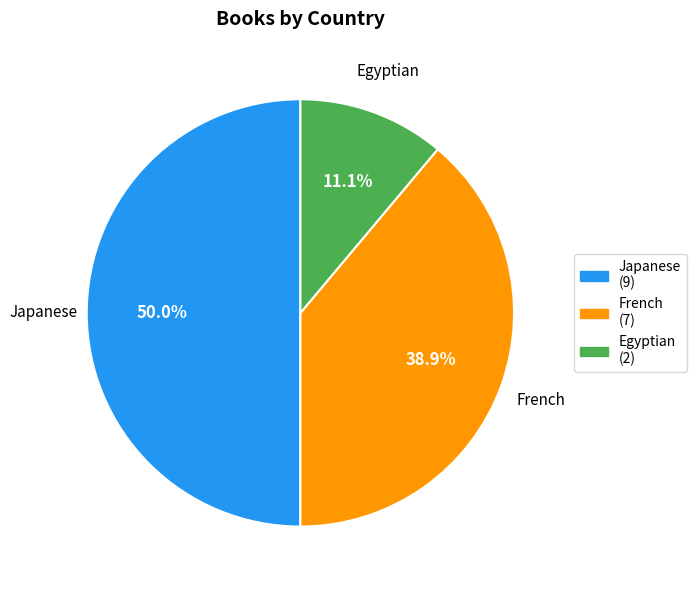

What portion of the pie excludes French?

61.1%